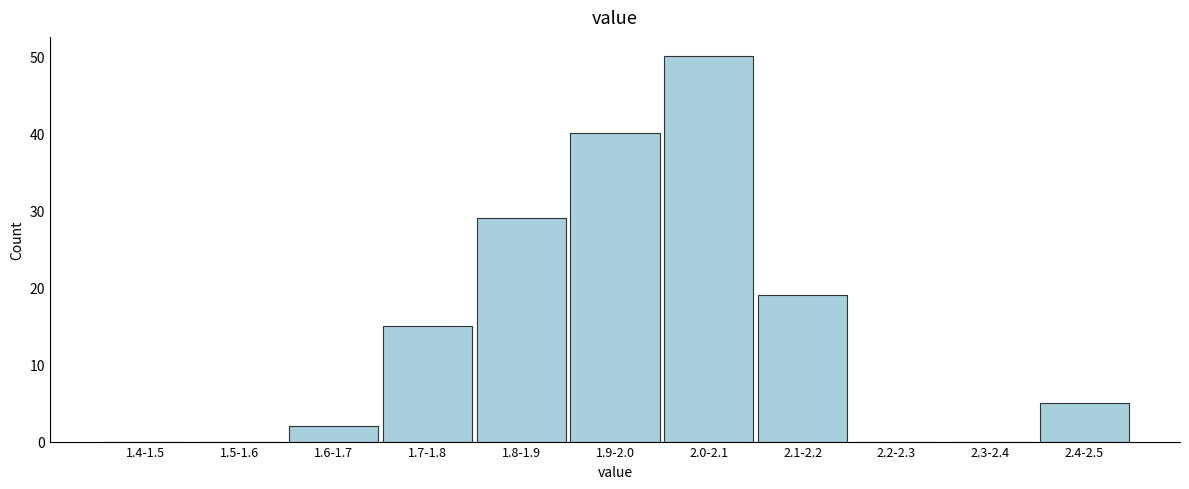

Reading left to right, extract all data points from this chart.

1.4-1.5=0	1.5-1.6=0	1.6-1.7=2	1.7-1.8=15	1.8-1.9=29	1.9-2.0=40	2.0-2.1=50	2.1-2.2=19	2.2-2.3=0	2.3-2.4=0	2.4-2.5=5